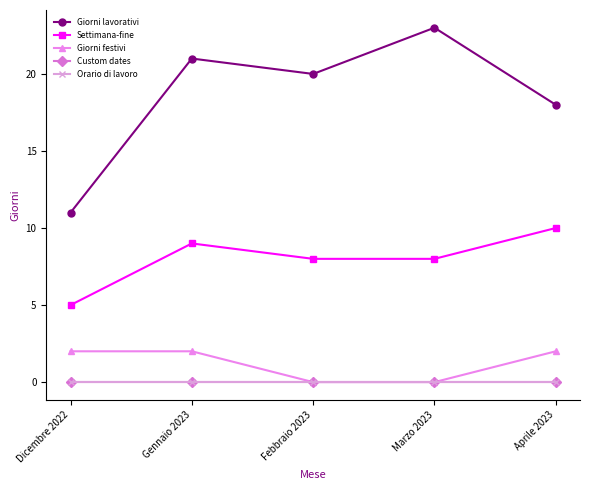

Is this an area chart (filled region under the line)?

No